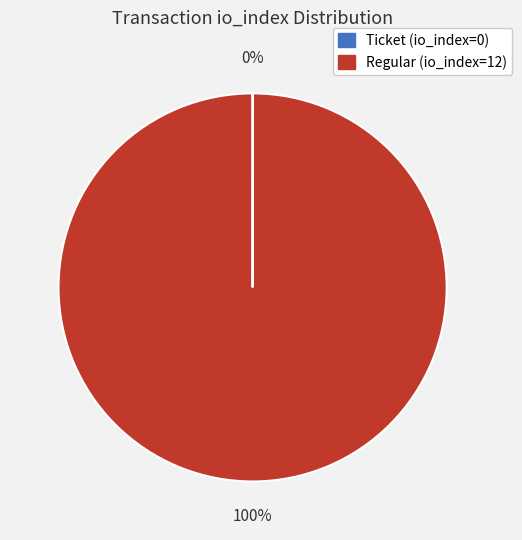

True or false: Regular (io_index=12) accounts for 100% of the total.

True